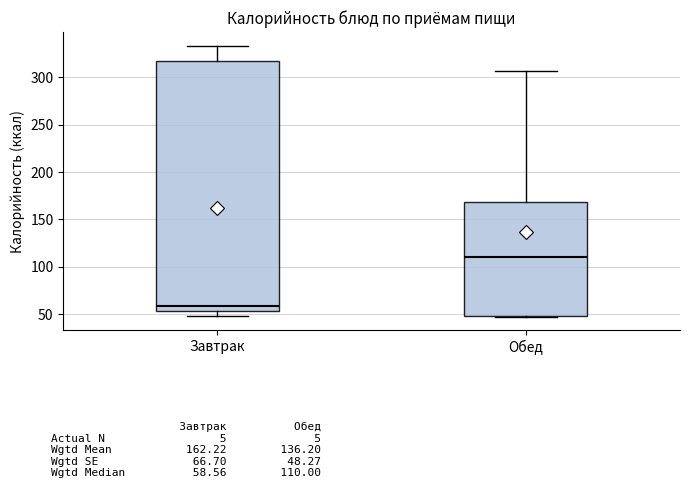

Where does the median line of the box for Обед sit on the y-axis? The values are not printed on the chart, so give them approximately, as read against the axis.

110